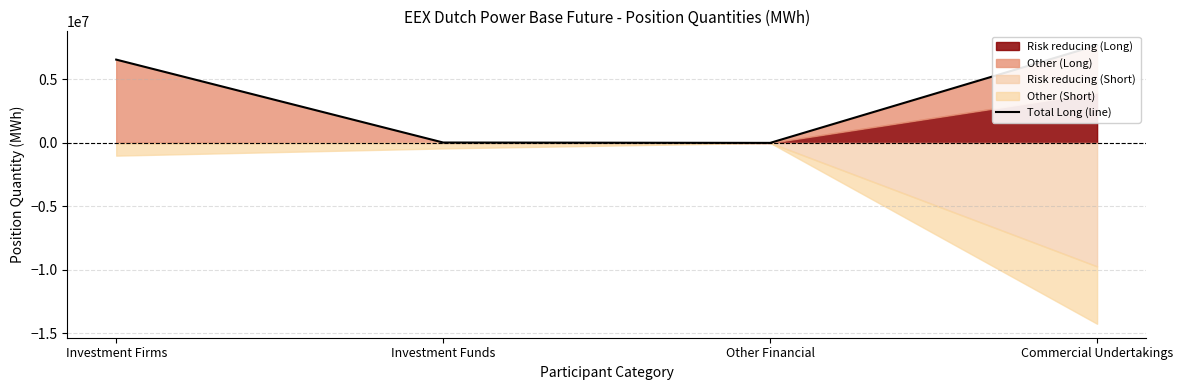

Where is the first local minimum?

Other Financial